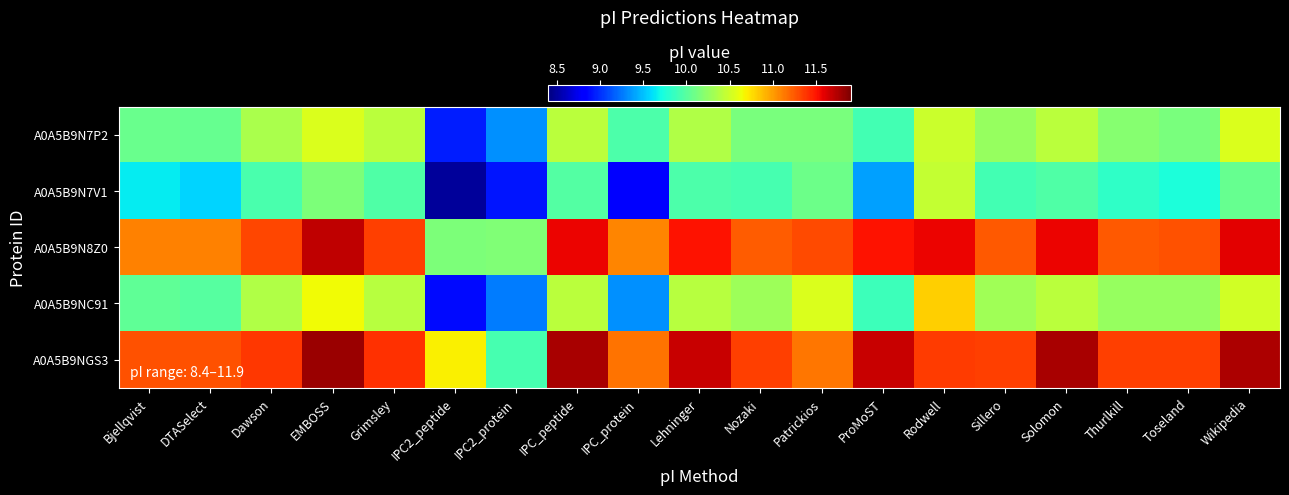

Which has a higher value, Dawson or Rodwell?

Rodwell